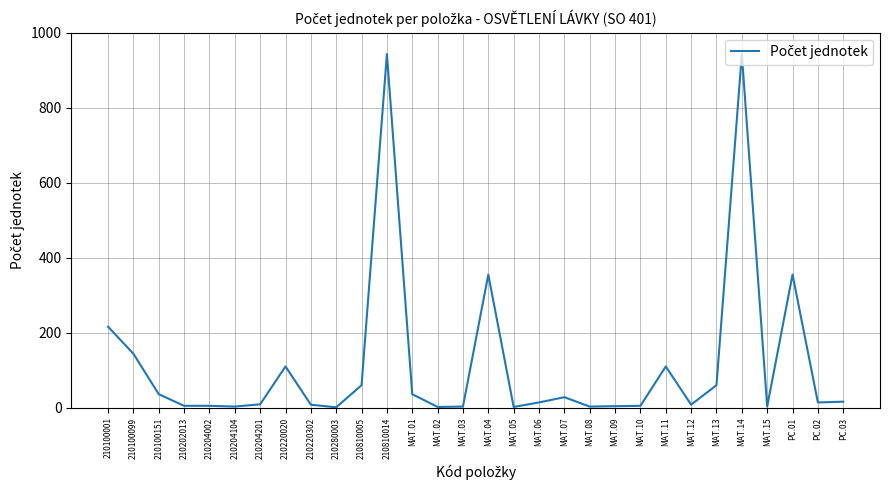

How many lines are shown in the chart?

1